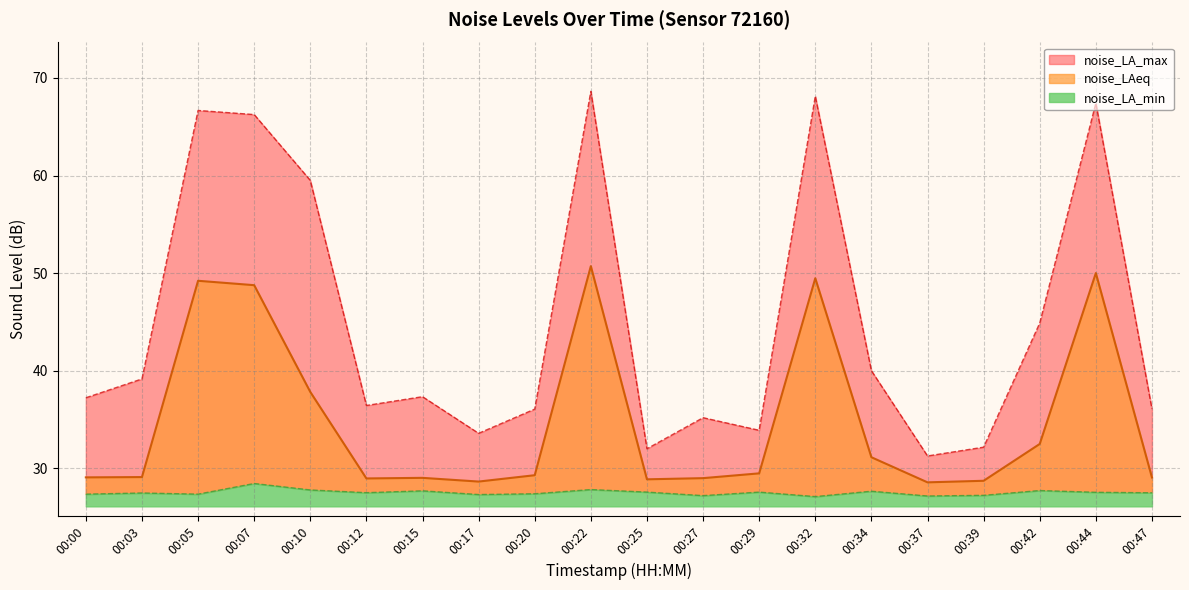

How many values in the noise_LA_max series are below 37?

9